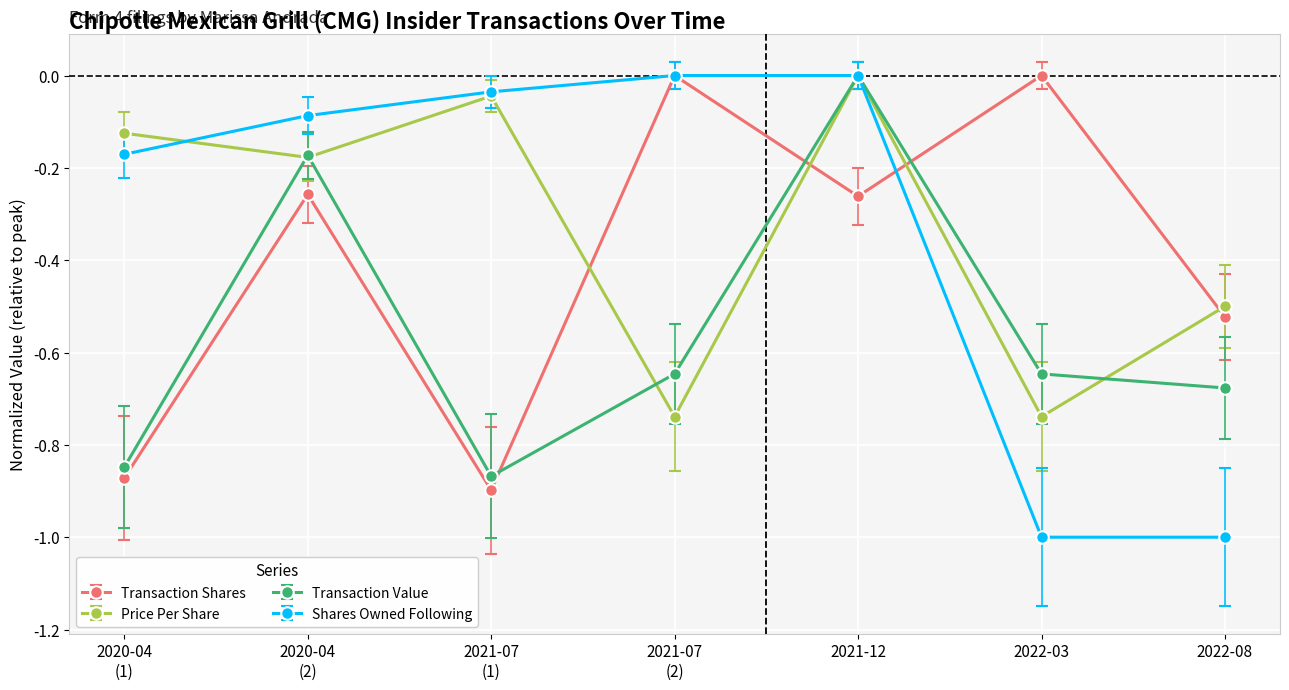

At which category is the sum across all series the highest?

2021-12